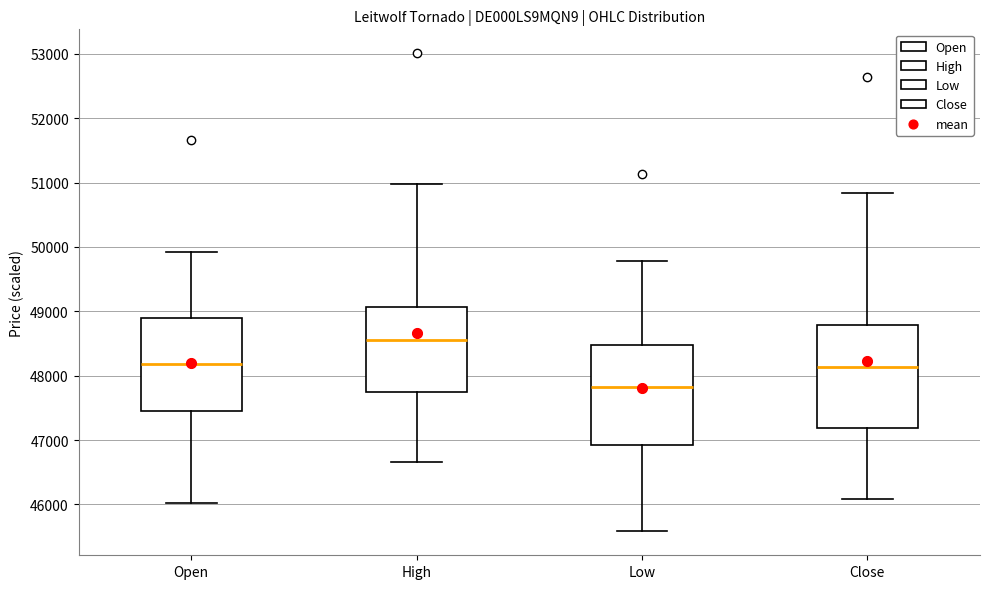

Reading left to right, transcribe this box plot: for each box, give where its median line is, the range the box spans, and where its two whiskers end, as read against the y-axis. The values are not printed on the chart, so give them approximately, as read against the axis.

Open: median 48200, box 47400 to 48900, whiskers 46000 to 49900
High: median 48500, box 47800 to 49100, whiskers 46700 to 51000
Low: median 47800, box 46900 to 48500, whiskers 45600 to 49800
Close: median 48100, box 47200 to 48800, whiskers 46100 to 50800